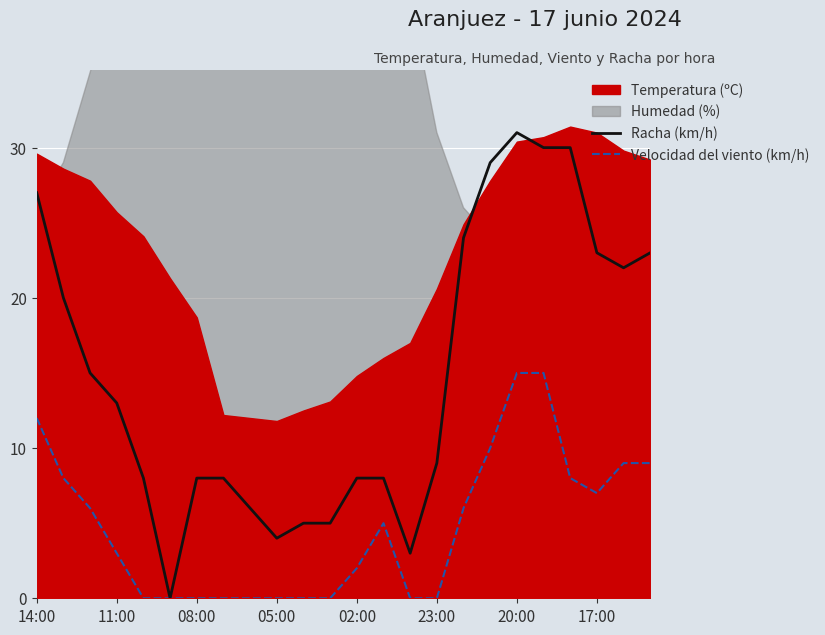

What is the maximum value for Racha (km/h)?

31